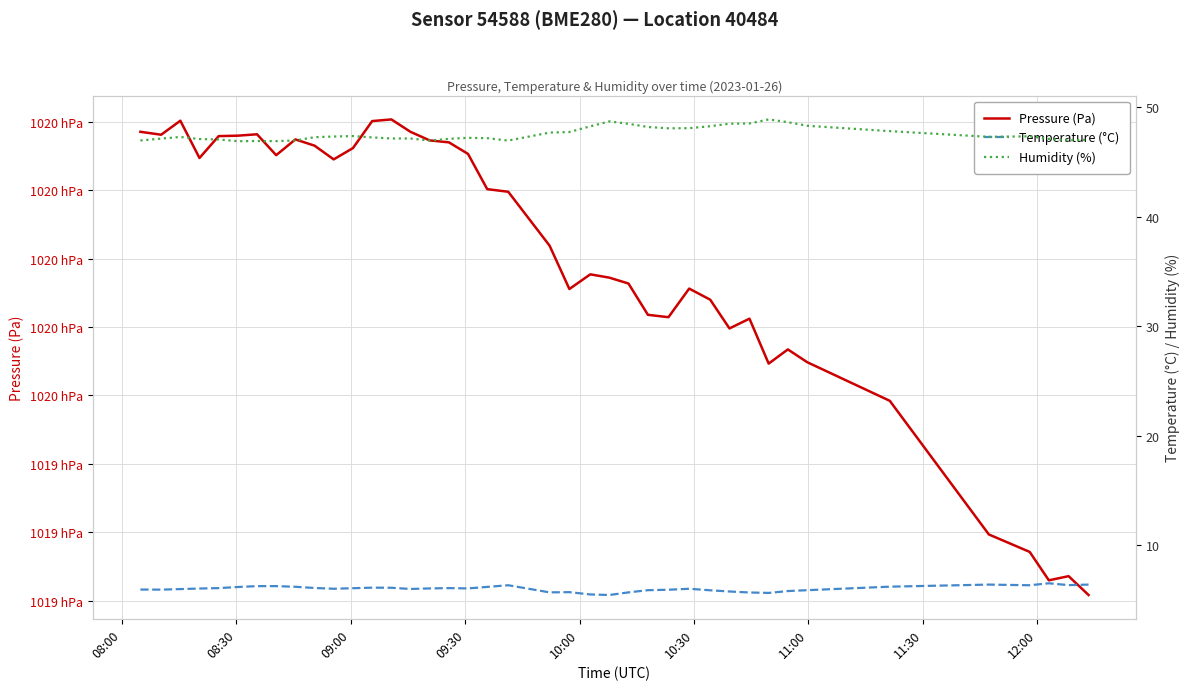

In Pressure (Pa), how many points are higher than both neighbors (excluding endpoints)?

9